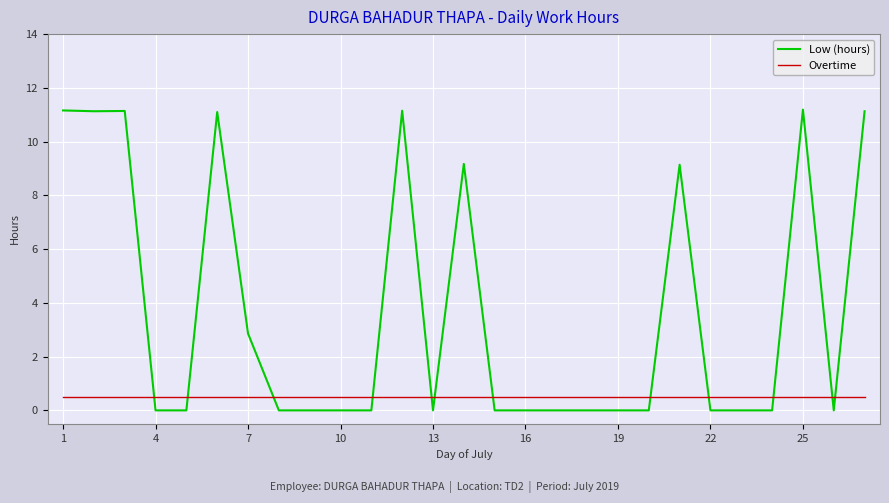

How many times do Low (hours) and Overtime cross each other?

12